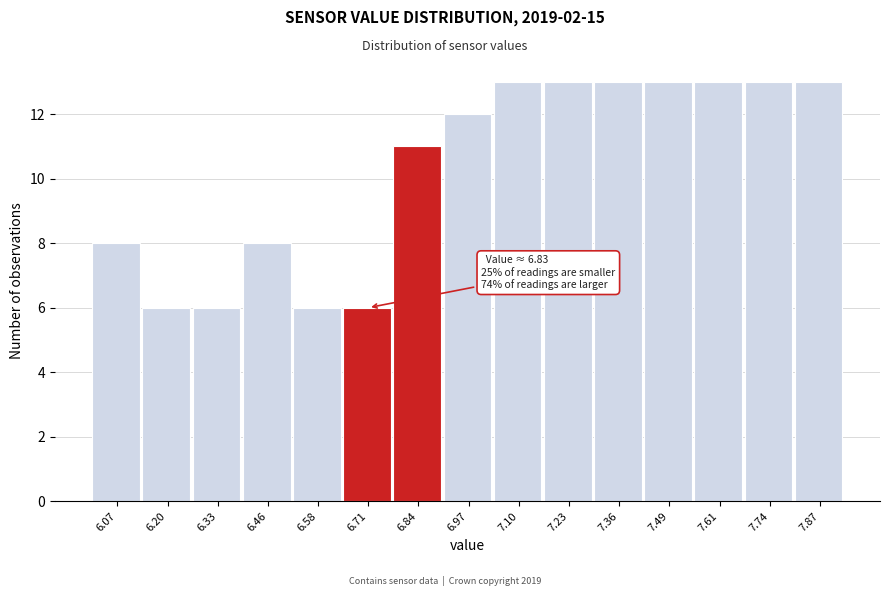

Reading left to right, extract all data points from this chart.

8	6	6	8	6	6	11	12	13	13	13	13	13	13	13